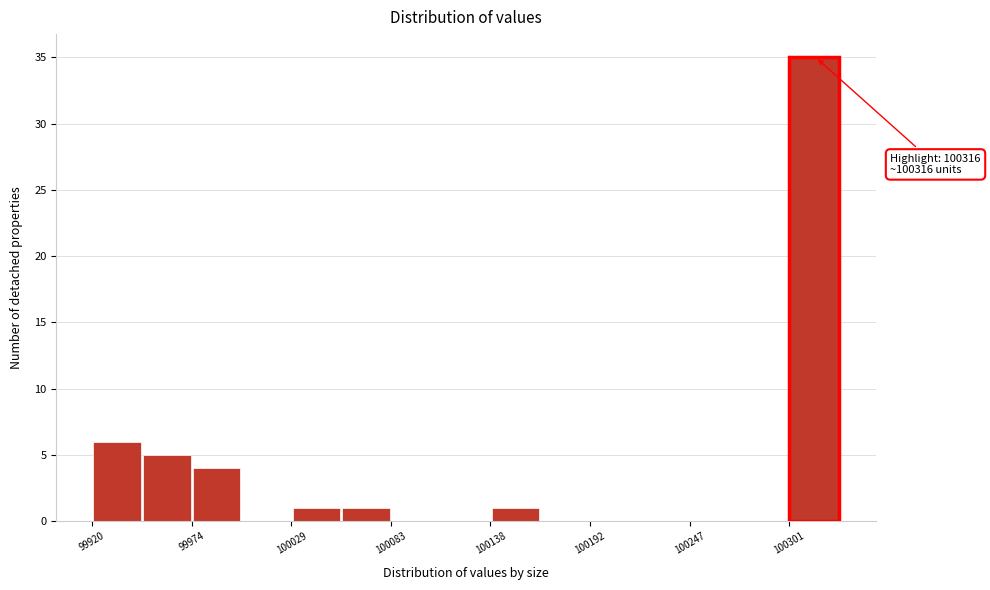

Read against the x-axis, roughly where is the centre of the tallest bar?

100320